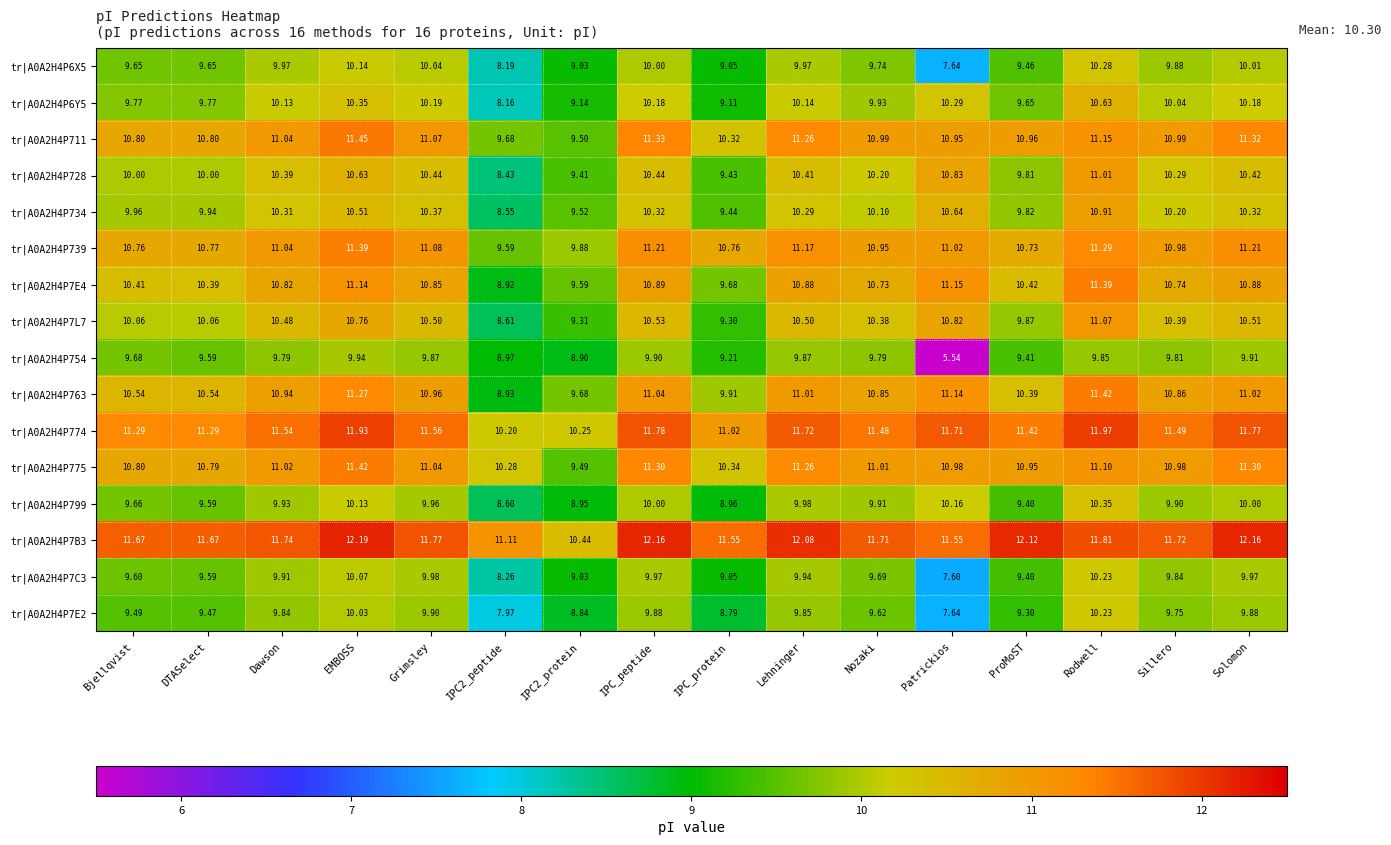

Count the number of categories in the chart.

16